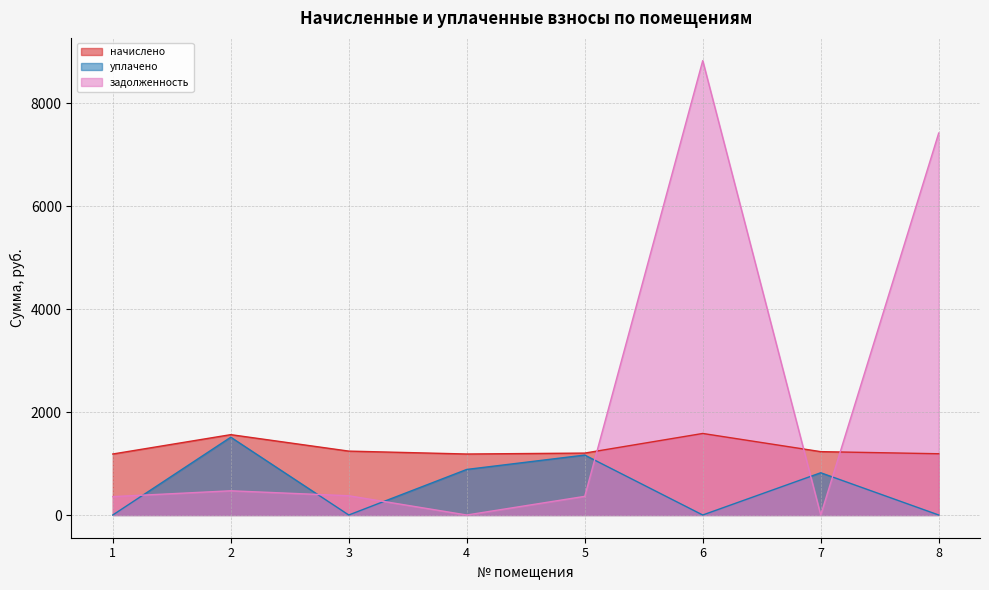

What is the total value across all series at 2?

3542.3